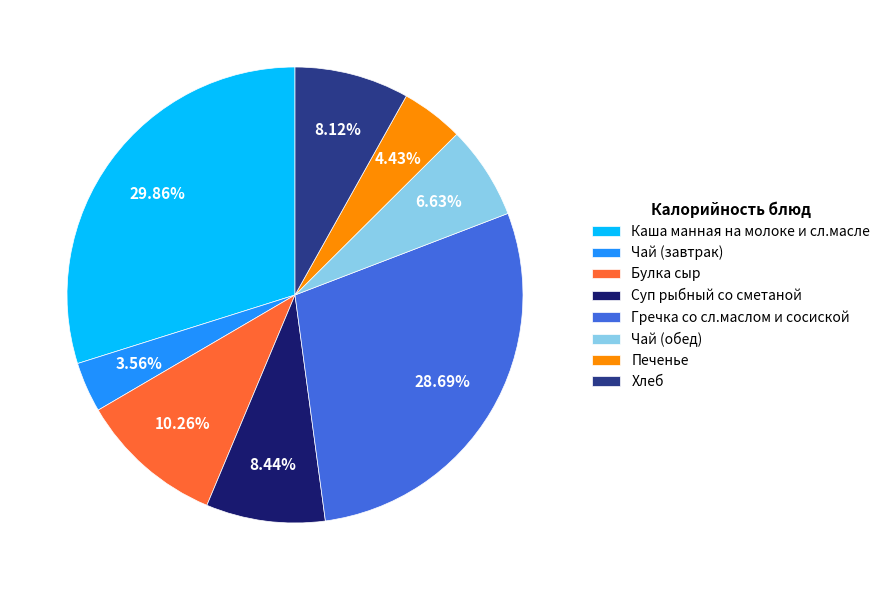

How many segments does this pie chart have?

8